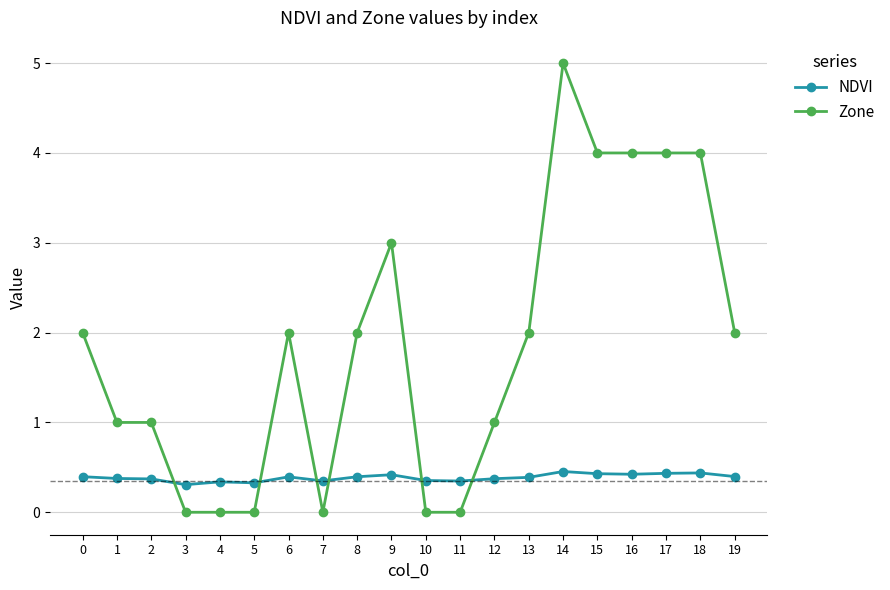

Between which two adjacent categories do NDVI and Zone first intersect?

2 and 3